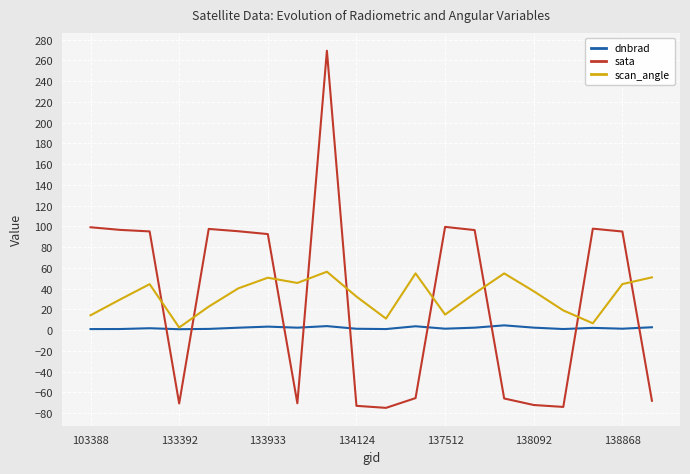

In sata, how many points are higher than both neighbors (excluding endpoints)?

4